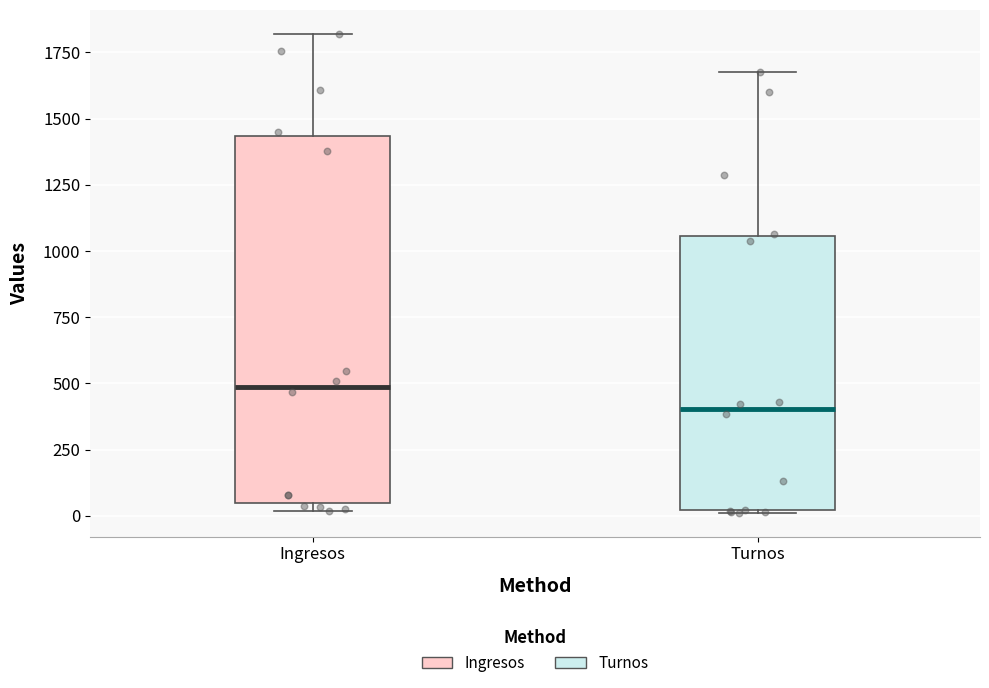

Reading left to right, read every box against the y-axis: the position of its median line, the range the box covers, and the ends of its whiskers. The values are not printed on the chart, so give them approximately, as read against the axis.

Ingresos: median 500, box 50 to 1450, whiskers 0 to 1800
Turnos: median 400, box 0 to 1050, whiskers 0 to 1700